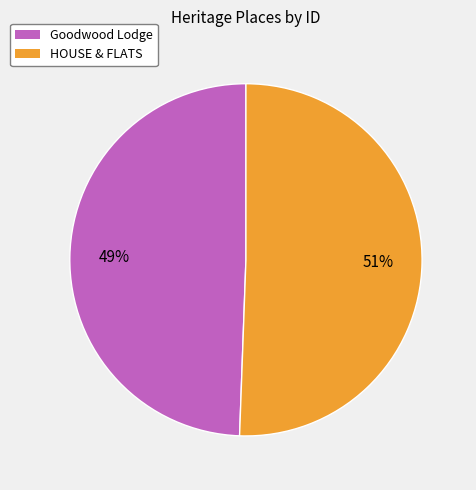

Approximately how many times larger is the value at Goodwood Lodge compared to HOUSE & FLATS?

1.0